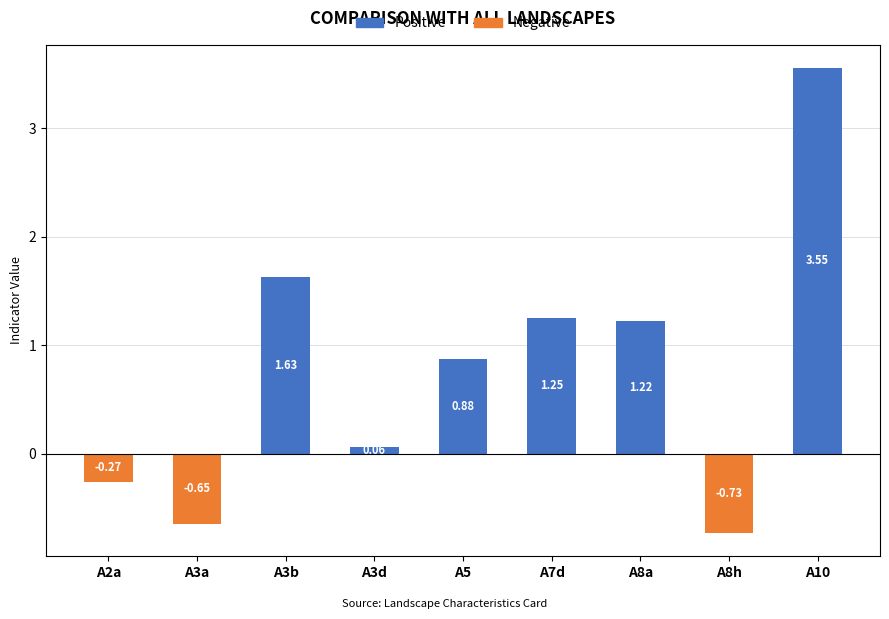

Which series has the largest total across all categories?

Positive